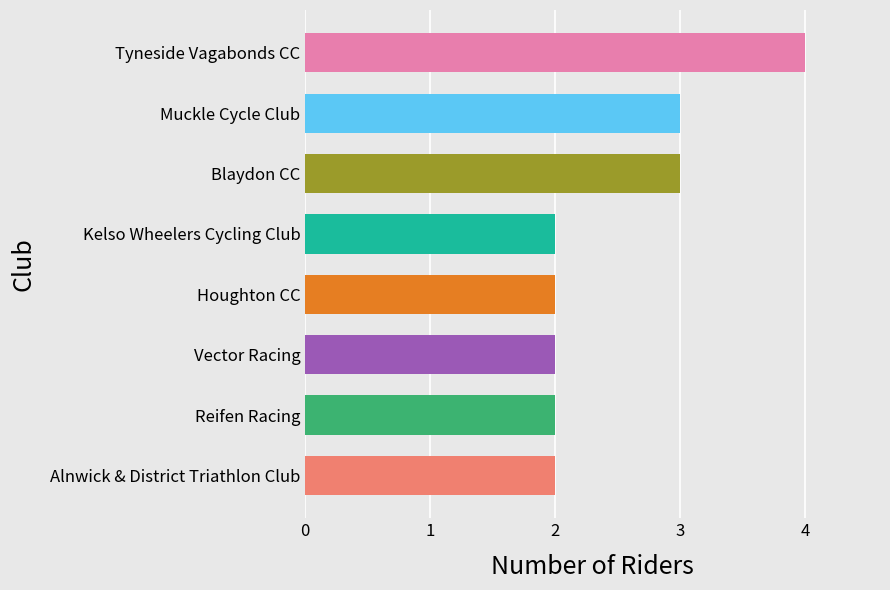

Which label corresponds to the largest value in the chart?

Tyneside Vagabonds CC